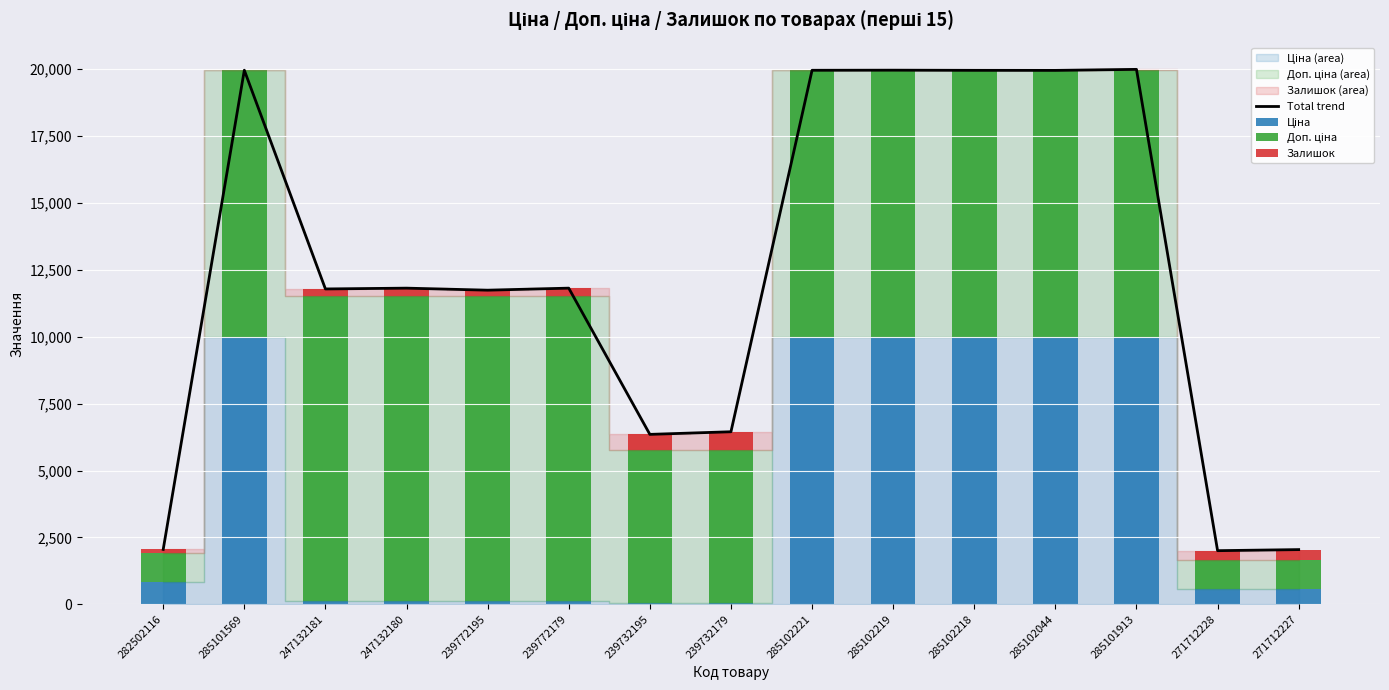

Which category has the highest value in the Total trend series?

285101913